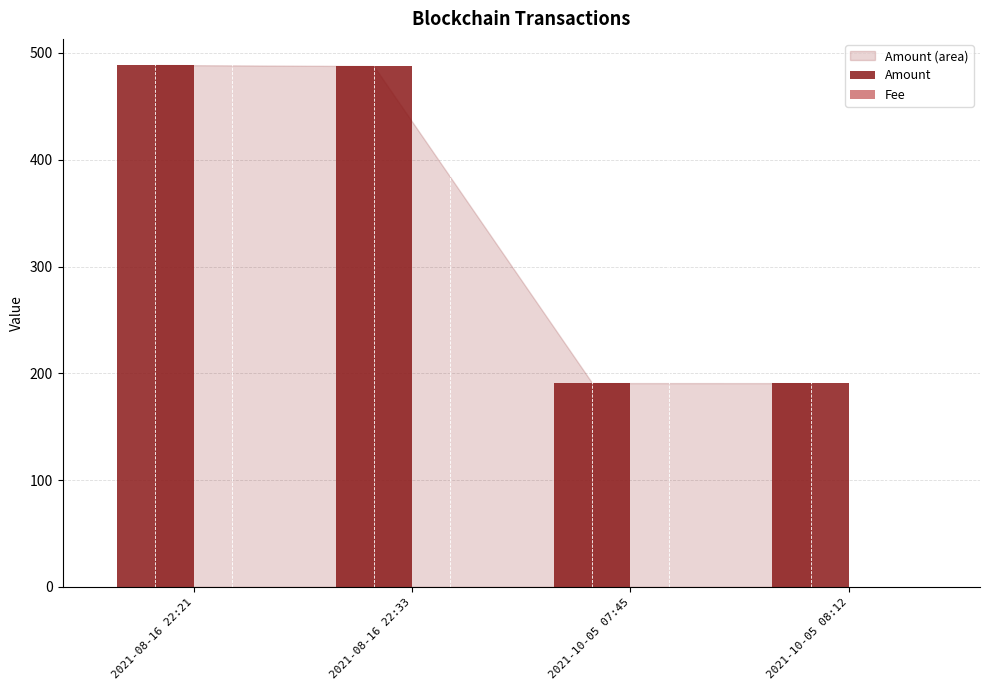

Which series changed the most between 2021-08-16 22:21 and 2021-10-05 07:45?

Amount